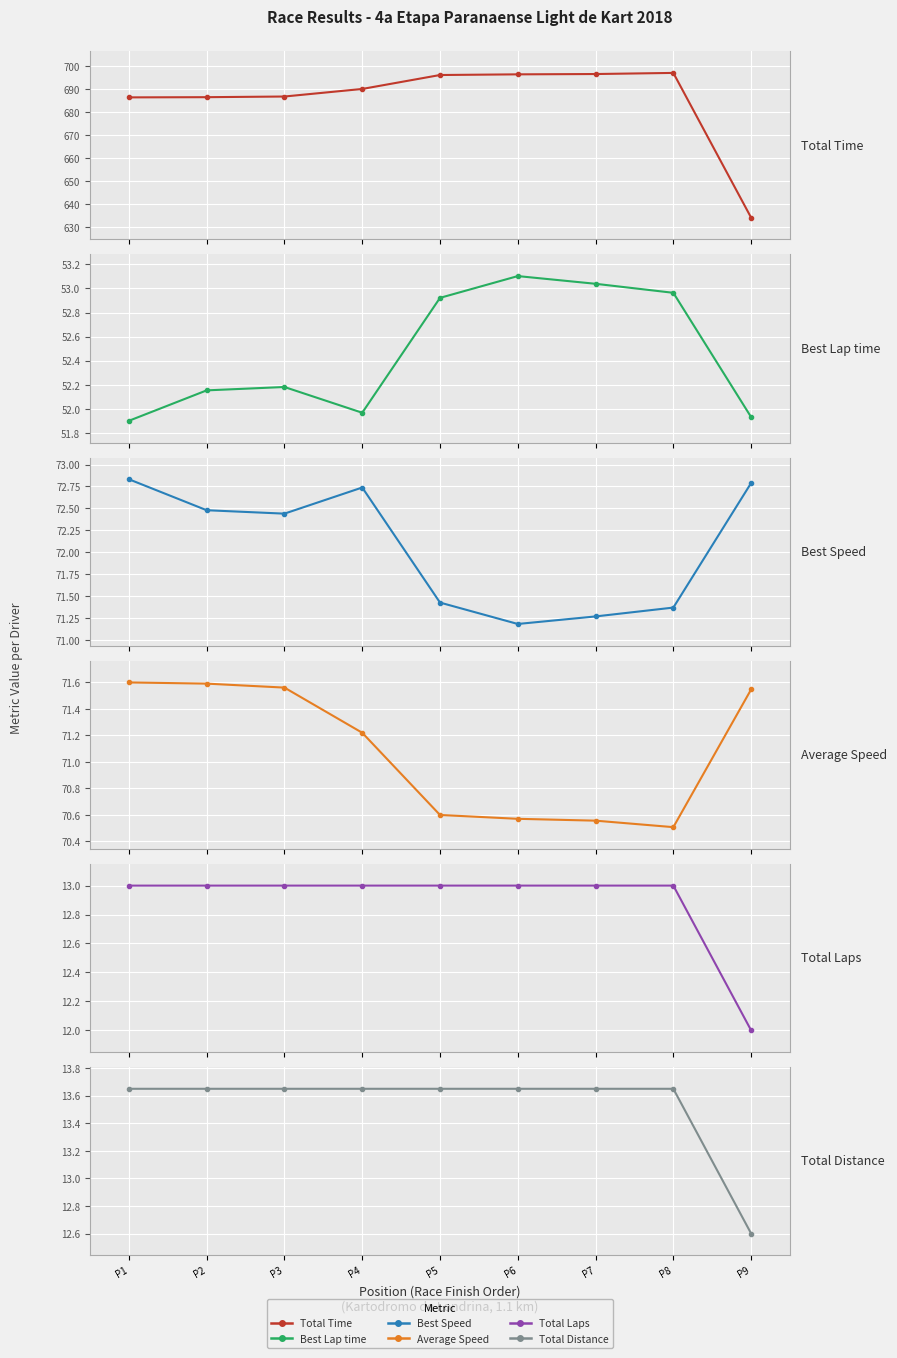

What is the sum of all Best Lap time values?

472.2